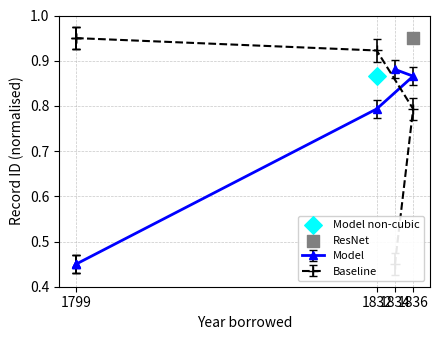

What is the total value across all series at 1799?

1.4